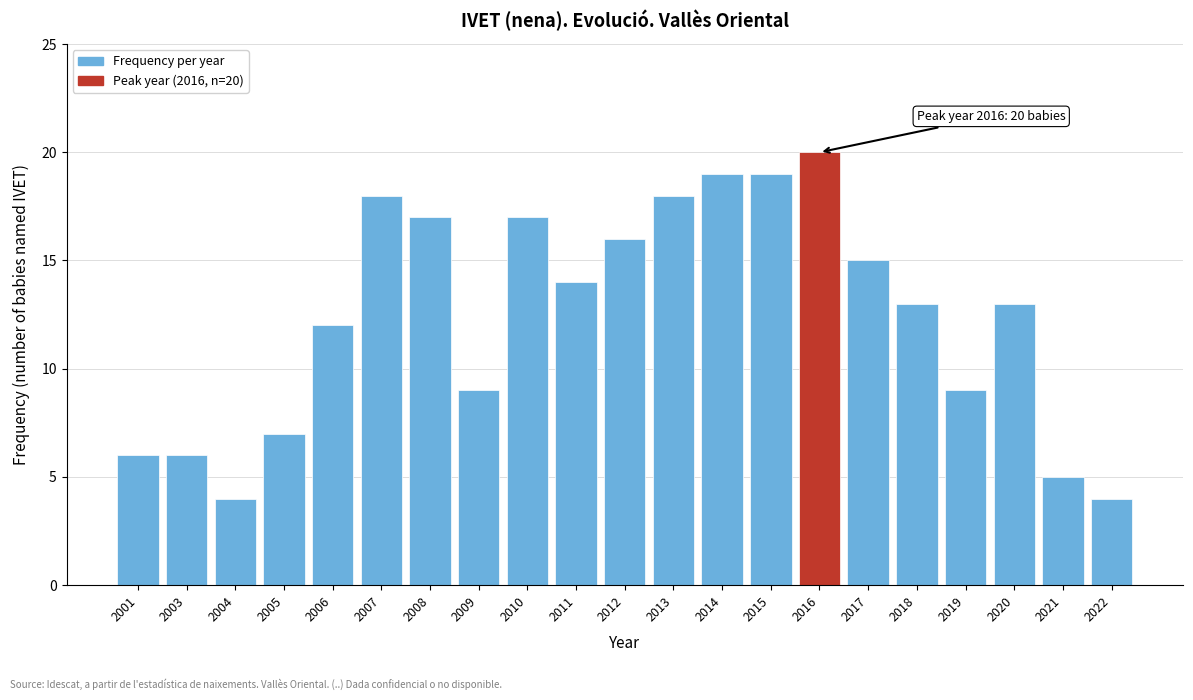

Reading left to right, list all the values displayed in this chart.

2001=6	2003=6	2004=4	2005=7	2006=12	2007=18	2008=17	2009=9	2010=17	2011=14	2012=16	2013=18	2014=19	2015=19	2016=20	2017=15	2018=13	2019=9	2020=13	2021=5	2022=4